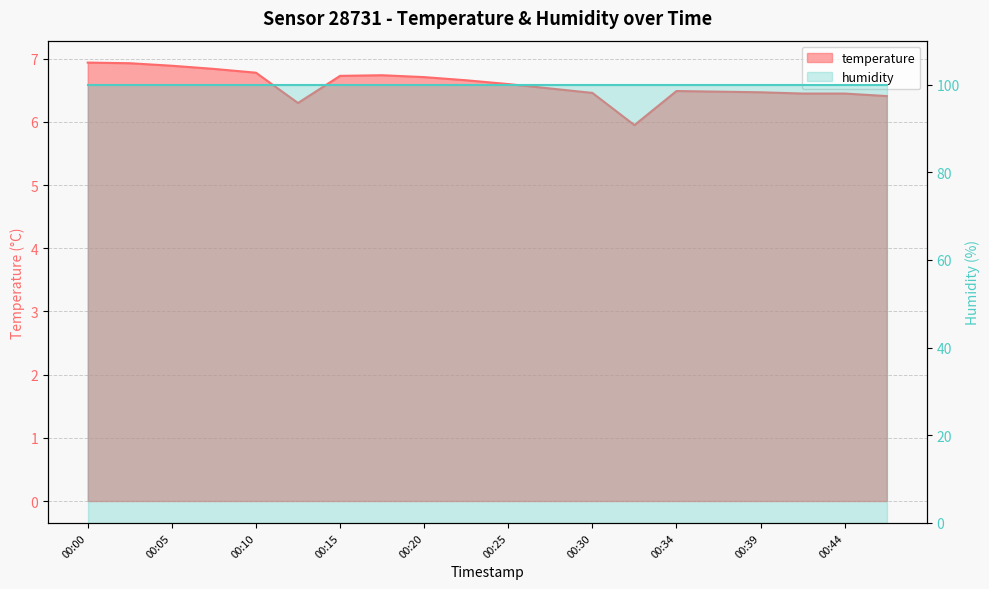

What is the difference between the values at 00:20 and 00:08?

0.1